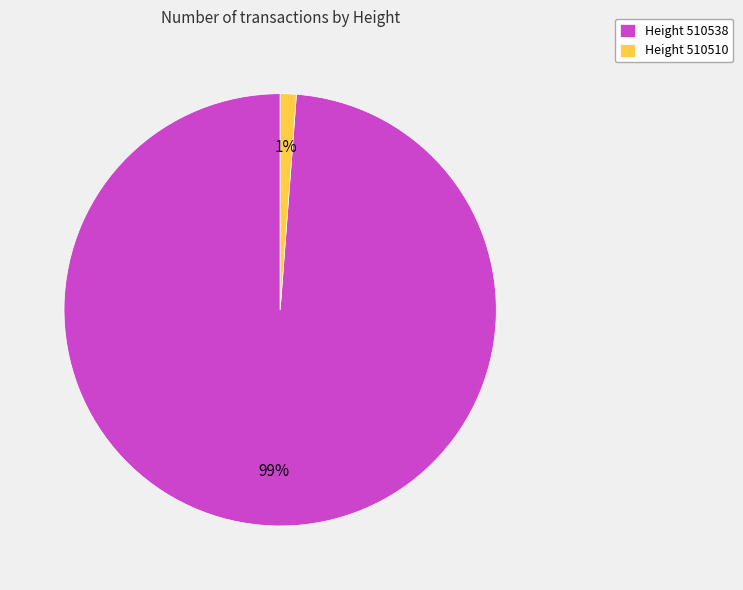

How many segments does this pie chart have?

2